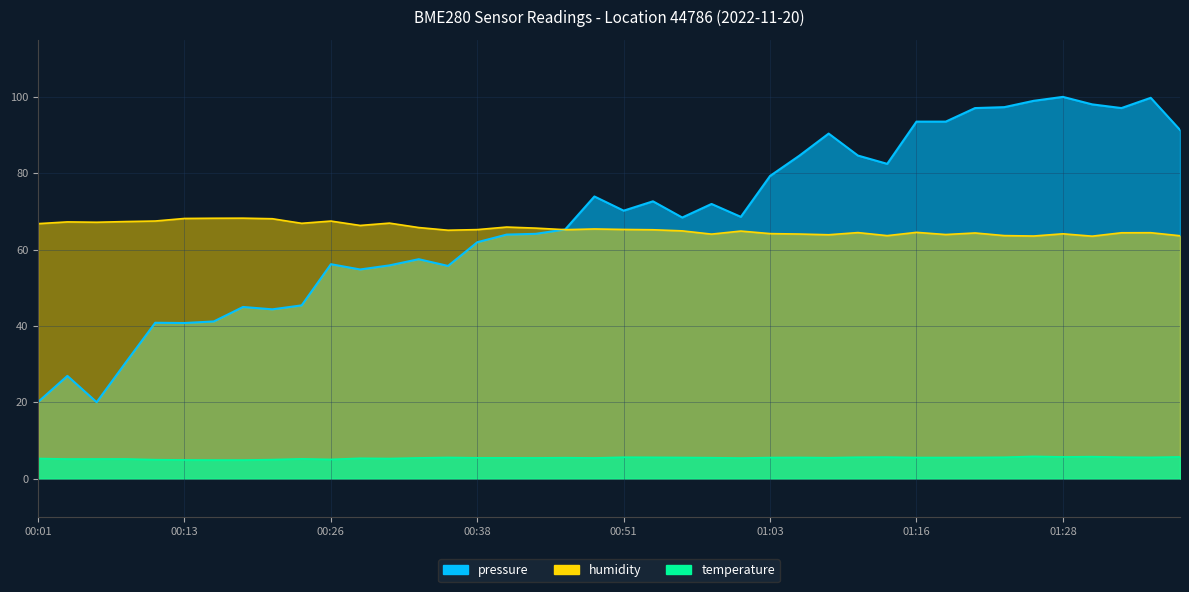

Reading right to left, list all the values displayed in this chart.

pressure: 01:39=91.3	01:36=99.8	01:34=97.1	01:31=98.0	01:28=100.0	01:26=99.0	01:23=97.3	01:21=97.1	01:18=93.5	01:16=93.5	01:13=82.5	01:11=84.6	01:08=90.4	01:06=84.6	01:03=79.3	01:01=68.6	00:58=71.9	00:56=68.4	00:53=72.6	00:51=70.2	00:48=73.9	00:46=65.3	00:43=64.1	00:41=63.9	00:38=61.9	00:36=55.7	00:33=57.5	00:31=55.8	00:28=54.8	00:26=56.2	00:23=45.4	00:21=44.3	00:18=44.9	00:16=41.2	00:13=40.7	00:11=40.8	00:08=30.5	00:06=20.0	00:03=26.9	00:01=20.1
humidity: 01:39=63.6	01:36=64.4	01:34=64.4	01:31=63.5	01:28=64.1	01:26=63.5	01:23=63.6	01:21=64.3	01:18=63.9	01:16=64.5	01:13=63.6	01:11=64.4	01:08=63.9	01:06=64.1	01:03=64.2	01:01=64.8	00:58=64.0	00:56=64.9	00:53=65.2	00:51=65.3	00:48=65.4	00:46=65.2	00:43=65.6	00:41=65.9	00:38=65.2	00:36=65.1	00:33=65.8	00:31=66.9	00:28=66.3	00:26=67.5	00:23=66.9	00:21=68.1	00:18=68.2	00:16=68.2	00:13=68.1	00:11=67.5	00:08=67.3	00:06=67.2	00:03=67.2	00:01=66.8
temperature: 01:39=5.7	01:36=5.5	01:34=5.6	01:31=5.7	01:28=5.7	01:26=5.8	01:23=5.6	01:21=5.5	01:18=5.5	01:16=5.5	01:13=5.6	01:11=5.6	01:08=5.5	01:06=5.5	01:03=5.5	01:01=5.4	00:58=5.5	00:56=5.5	00:53=5.5	00:51=5.6	00:48=5.4	00:46=5.5	00:43=5.4	00:41=5.4	00:38=5.4	00:36=5.5	00:33=5.4	00:31=5.2	00:28=5.3	00:26=5.0	00:23=5.2	00:21=5.0	00:18=4.8	00:16=4.8	00:13=4.9	00:11=4.9	00:08=5.1	00:06=5.1	00:03=5.1	00:01=5.2